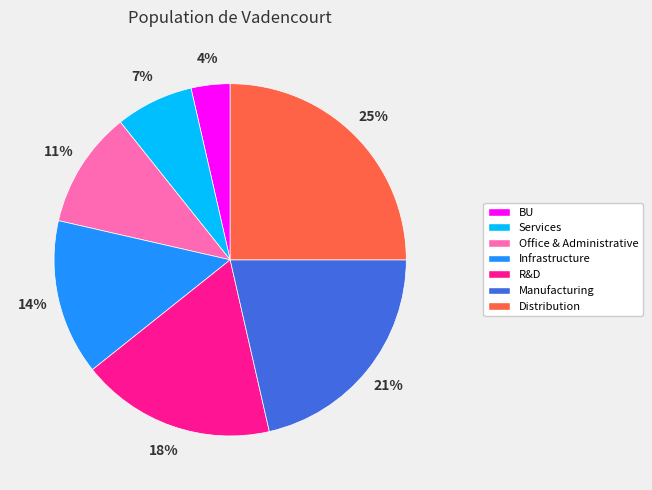

Is there a majority slice in this chart?

No